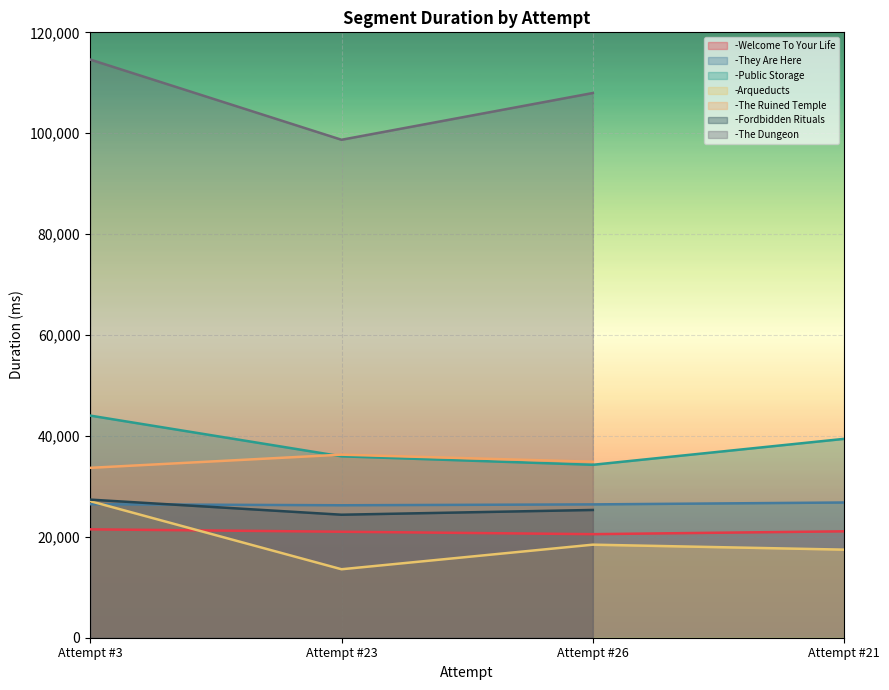

True or false: -Welcome To Your Life and -They Are Here cross at least once.

False